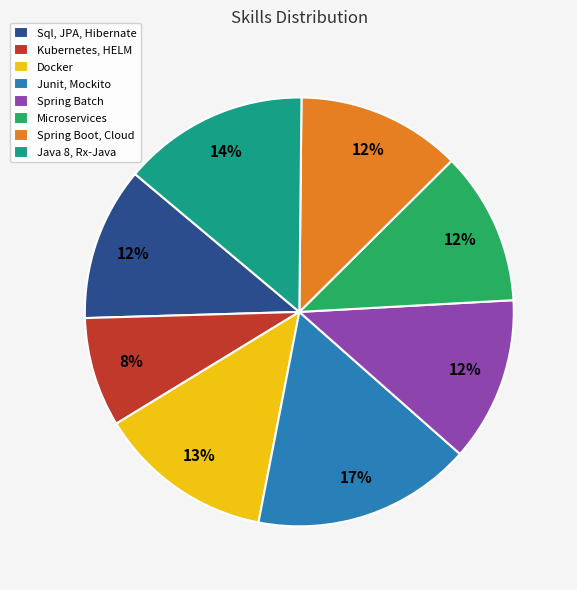

Combined, do Spring Boot, Cloud and Docker account for over 50%?

No